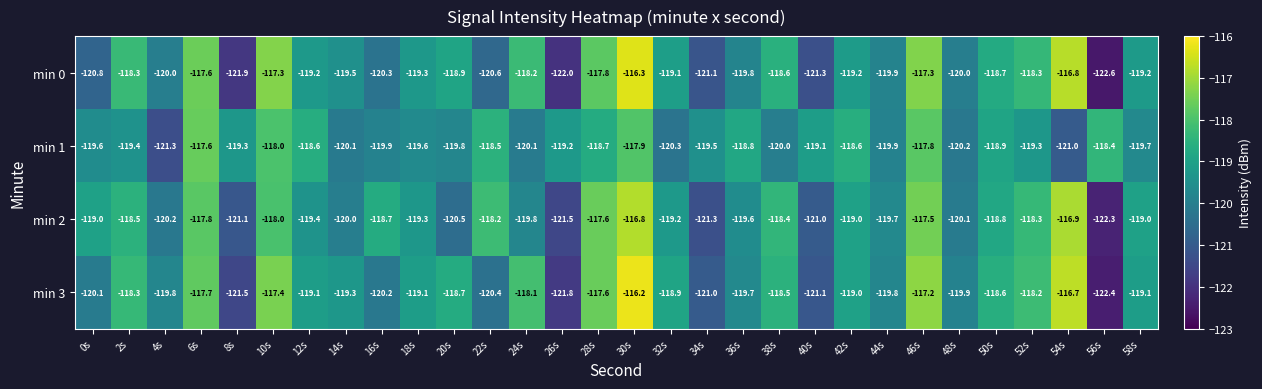

What is the spread (max minus min) of values at 28s?

1.1